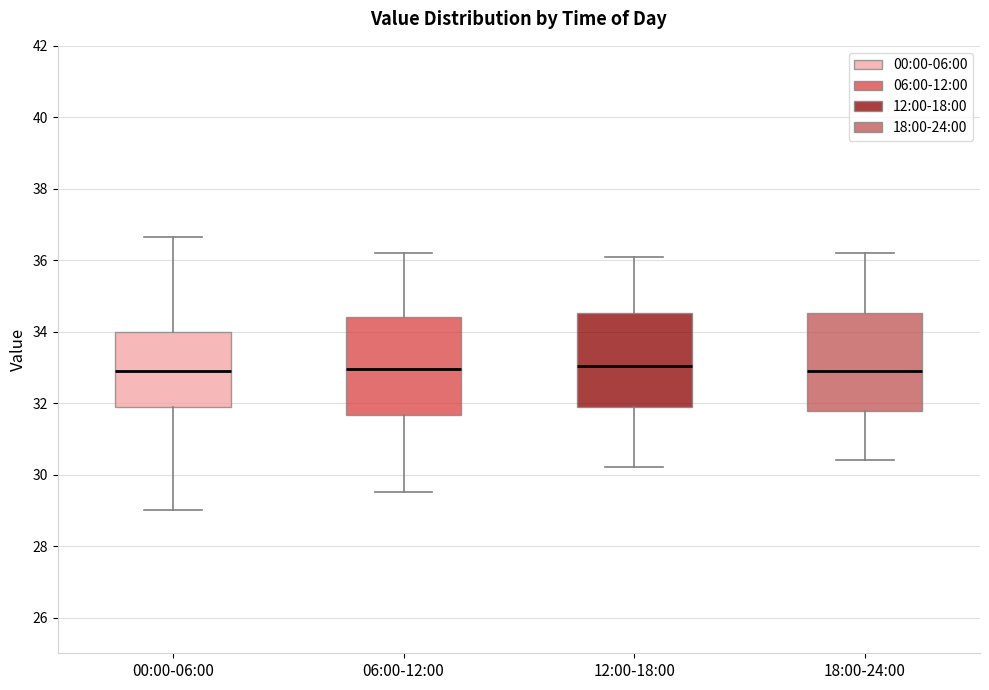

Where does the lower whisker of the box for 18:00-24:00 end on the y-axis? The values are not printed on the chart, so give them approximately, as read against the axis.

30.4